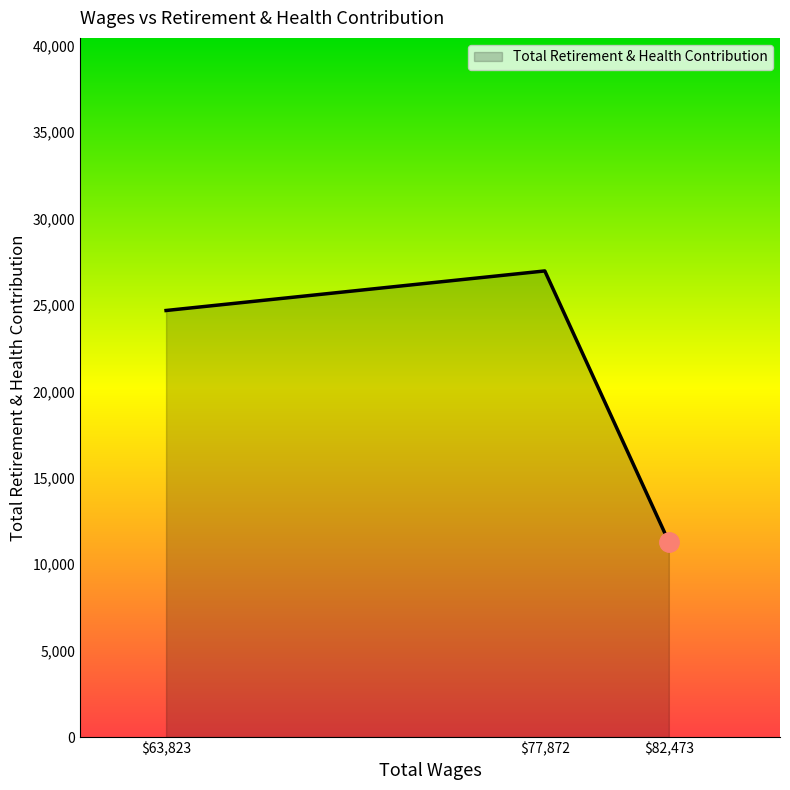

List the labels in order of value, largest first.

$77,872, $63,823, $82,473